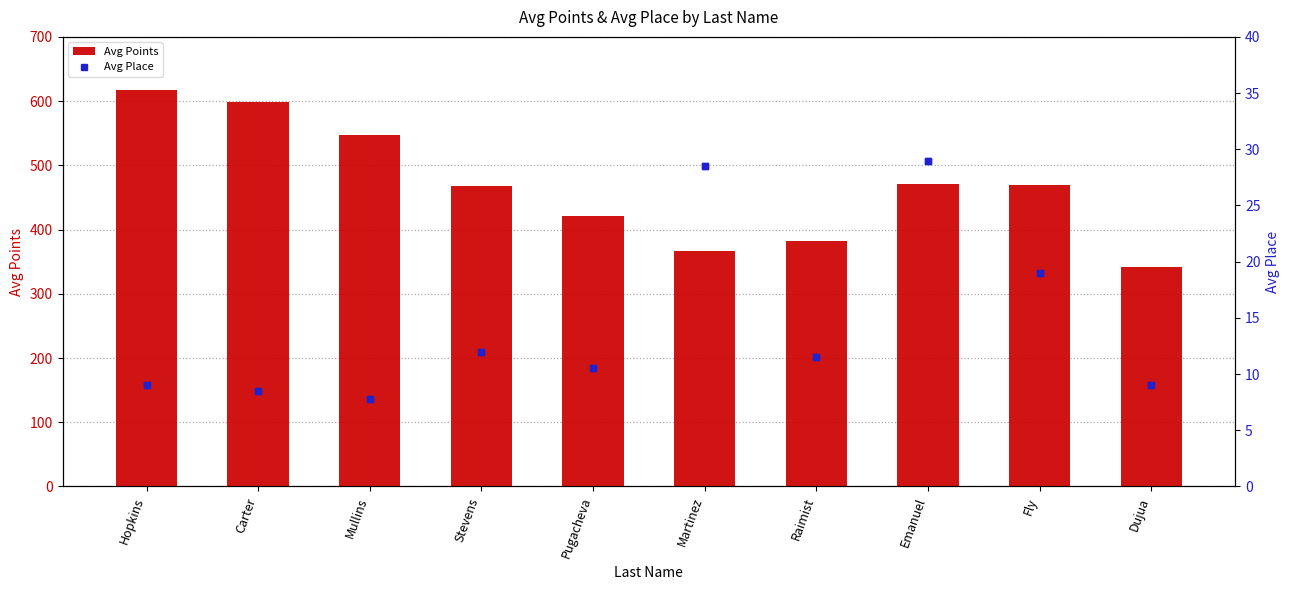

What is the value of the Avg Place bar at the 9th from the left?

19.0